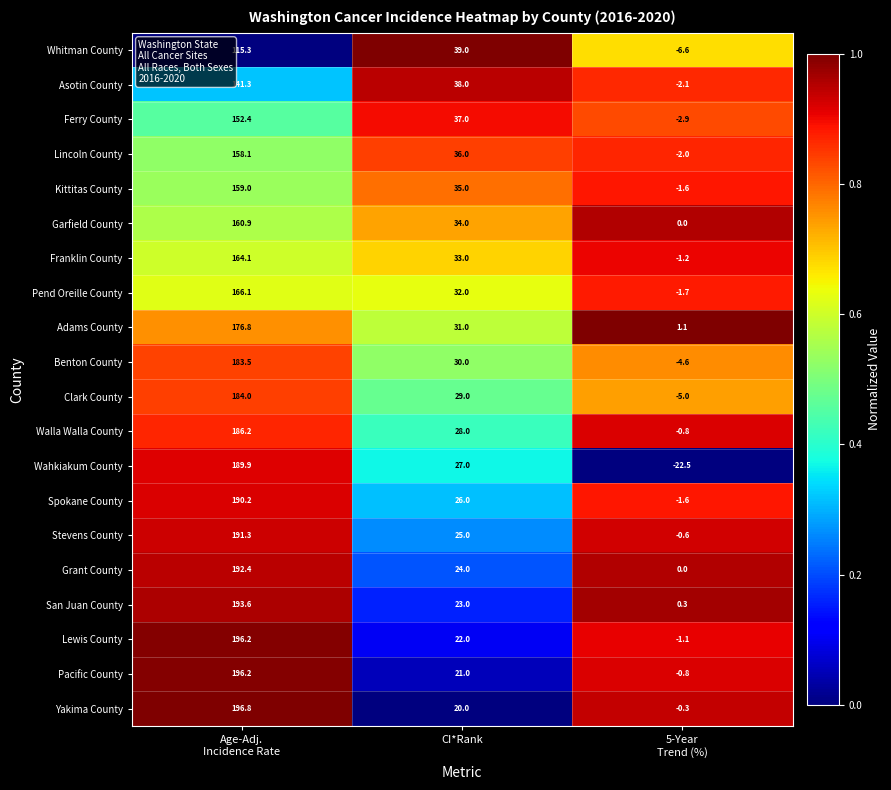

Is it true that Whitman County equals 39.0 at CI*Rank?

True